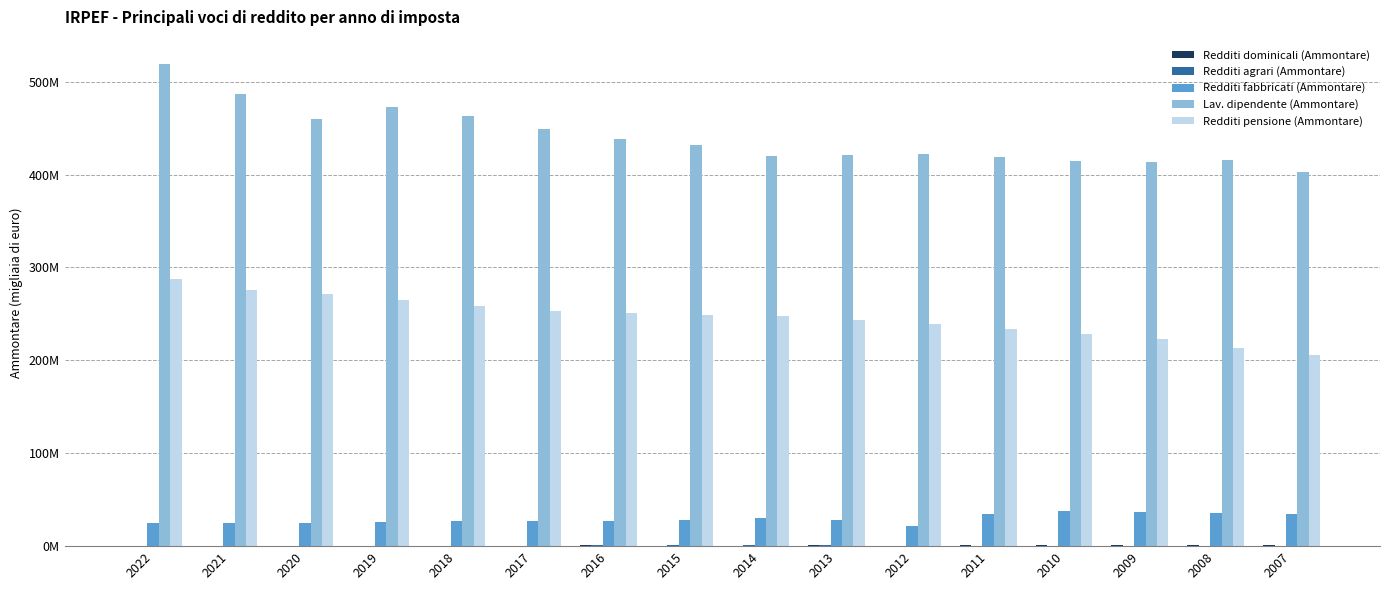

At which label is Redditi fabbricati (Ammontare) closest to 29293677?

2014